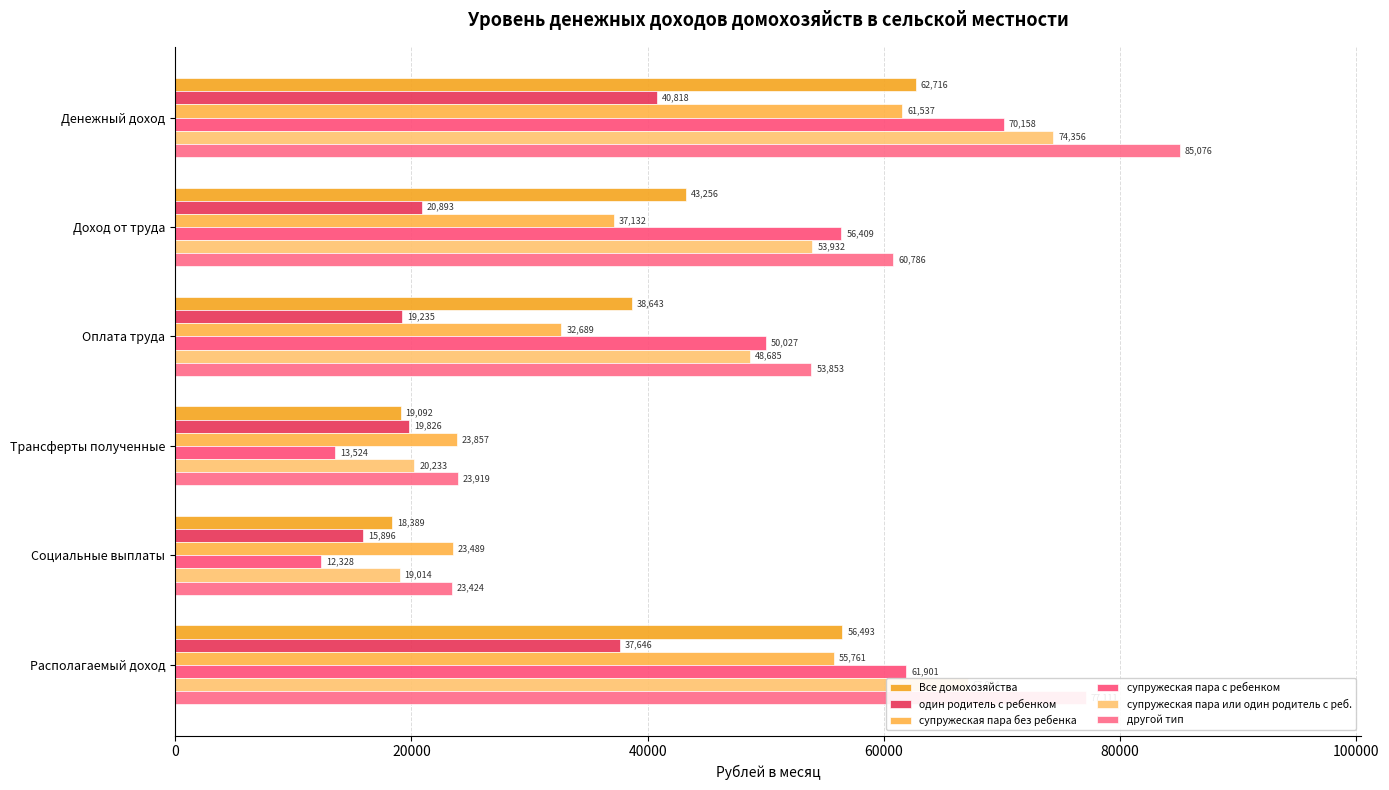

How many data points in супружеская пара или один родитель с реб. are less than 53932?

3